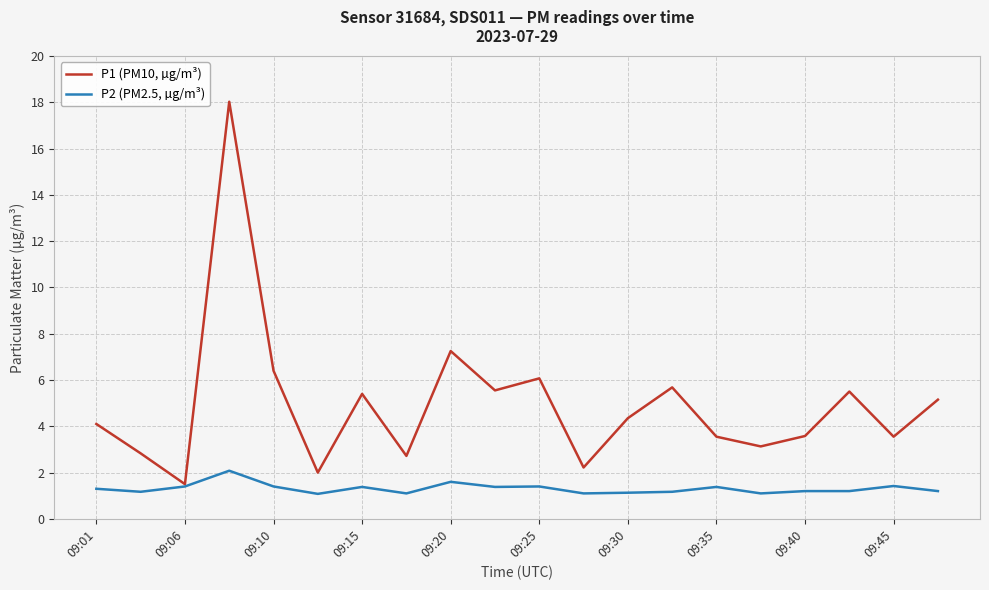

Which series has the largest total across all categories?

P1 (PM10, µg/m³)